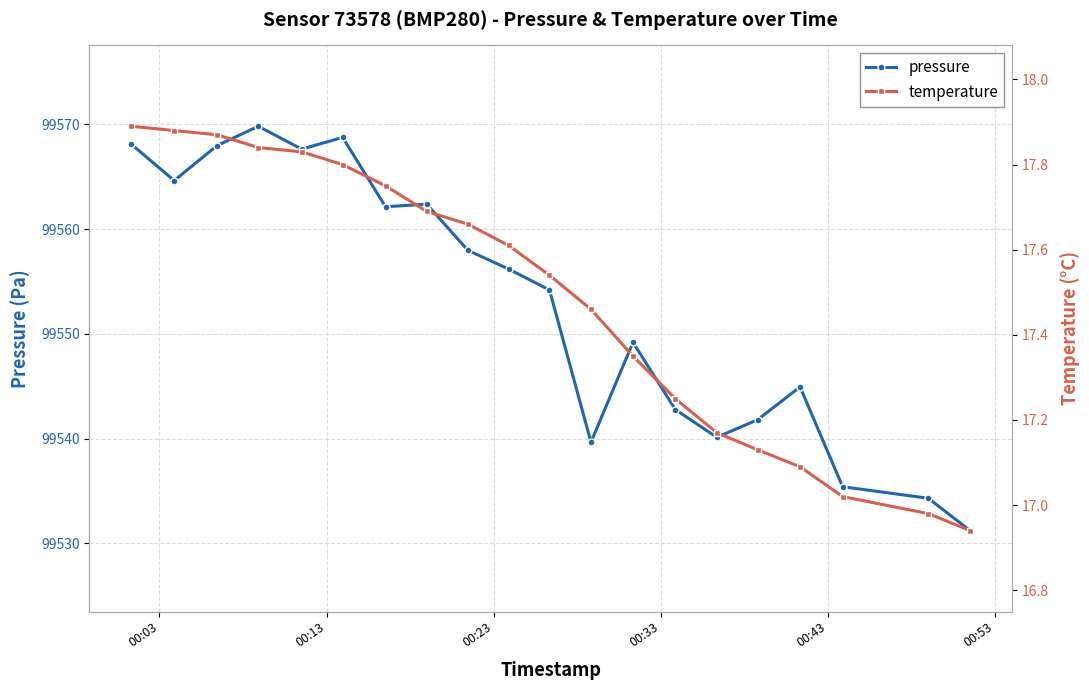

What is the value of the pressure point at the 12th from the left?

99539.7